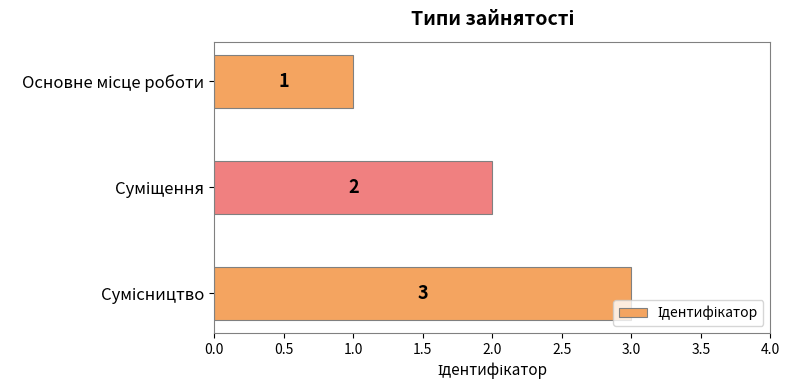

What is the sum of all values?

6